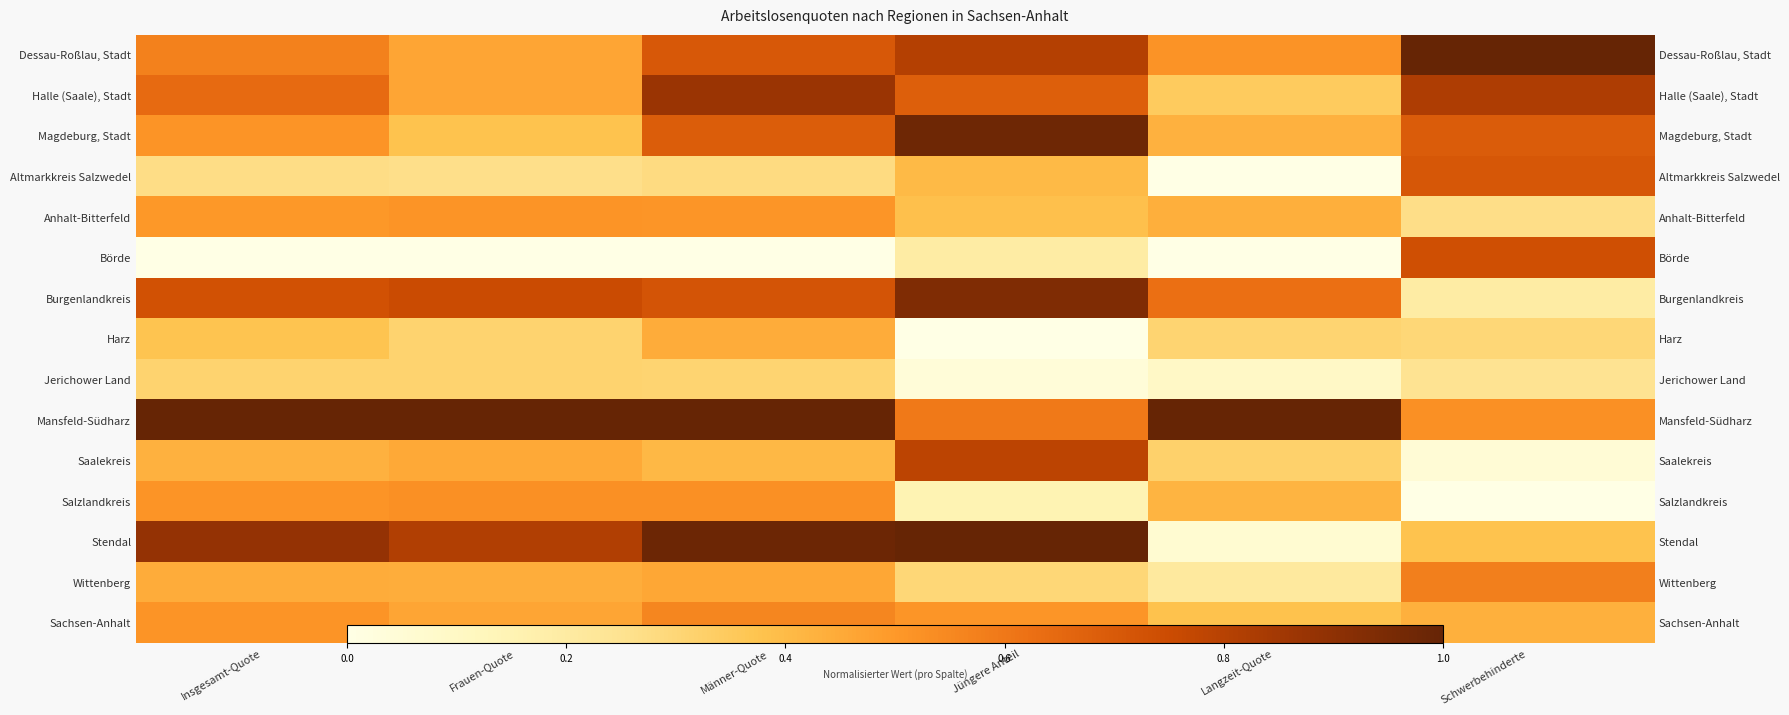

List the labels in order of Harz value, smallest first.

Jüngere Anteil, Schwerbehinderte, Langzeit-Quote, Frauen-Quote, Insgesamt-Quote, Männer-Quote